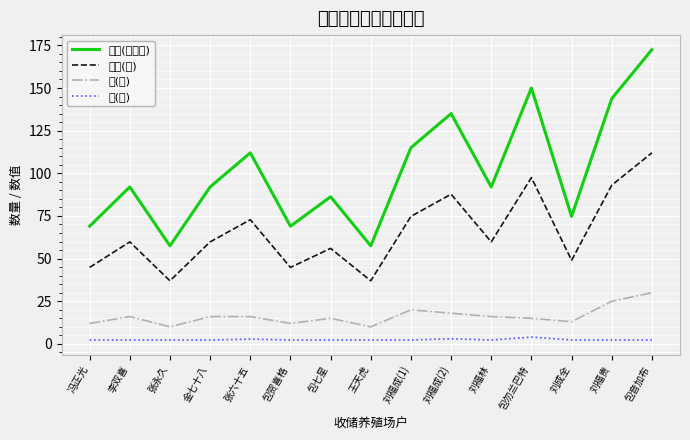

True or false: 长(米) has a value of 15.0 at 包七星.

True